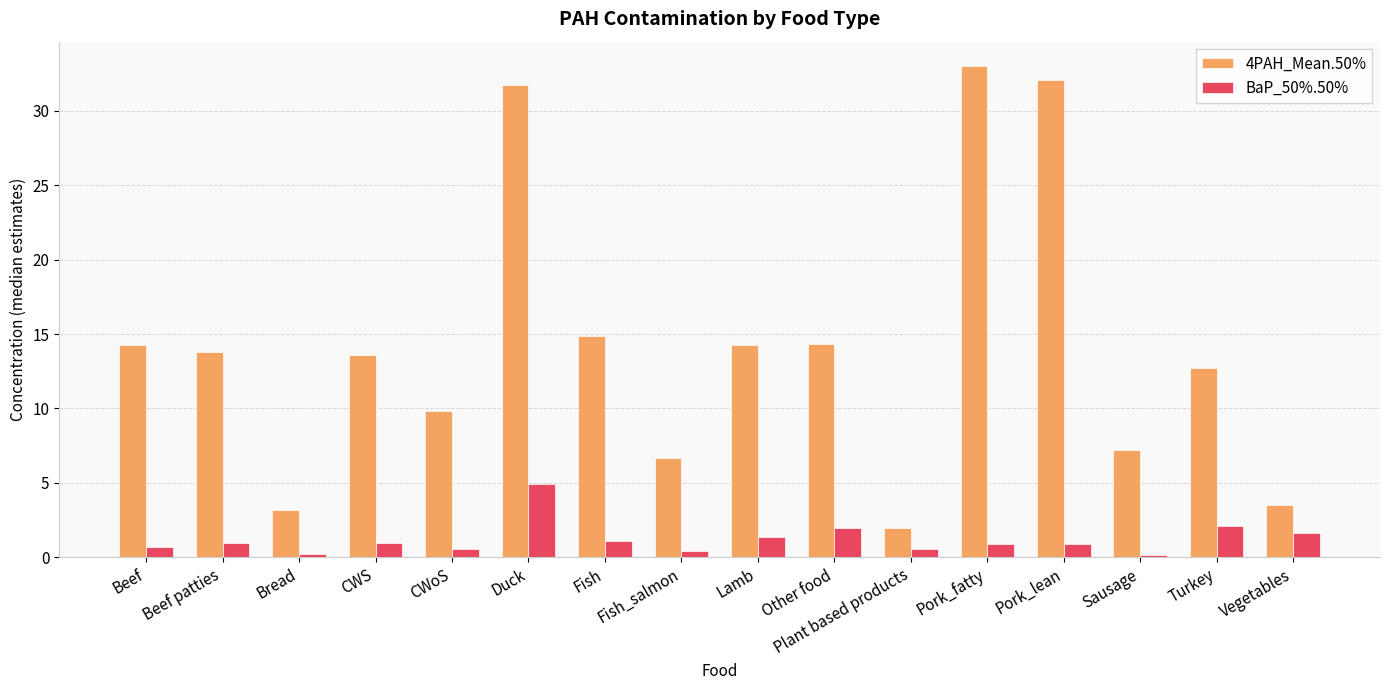

Which series has the largest range (max minus min)?

4PAH_Mean.50%